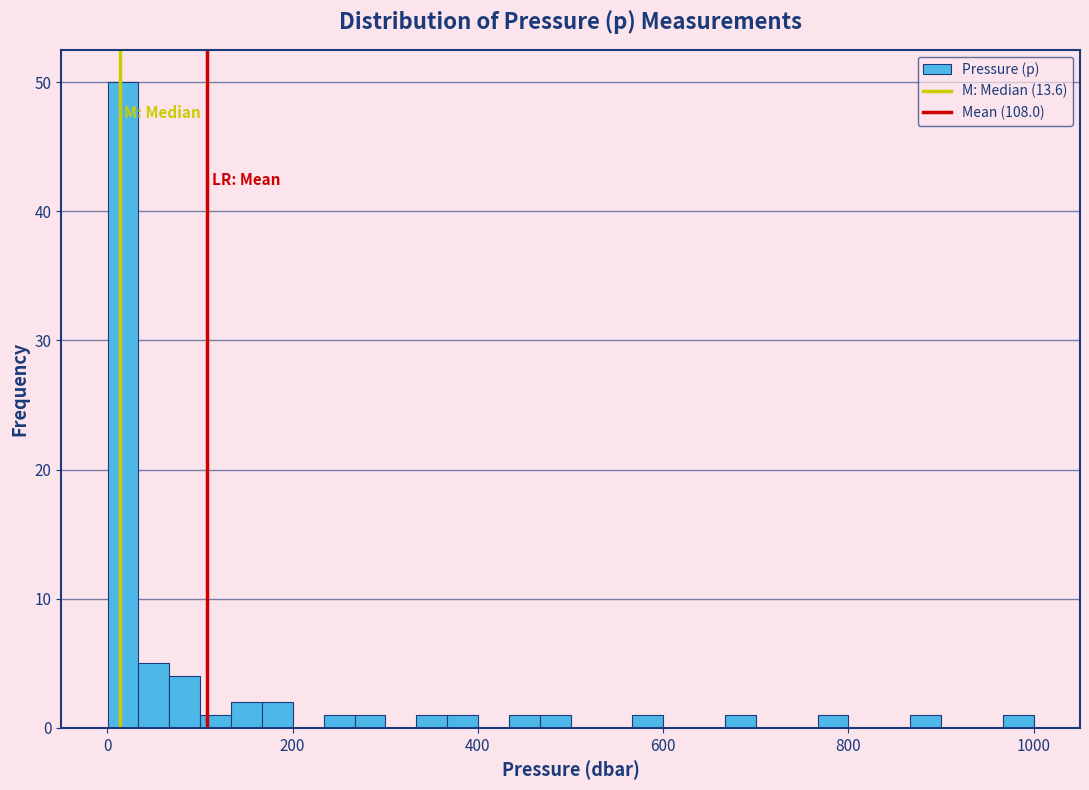

Around what value on the x-axis is the tallest bar? Give the approximate position of its centre, as read against the axis.

20